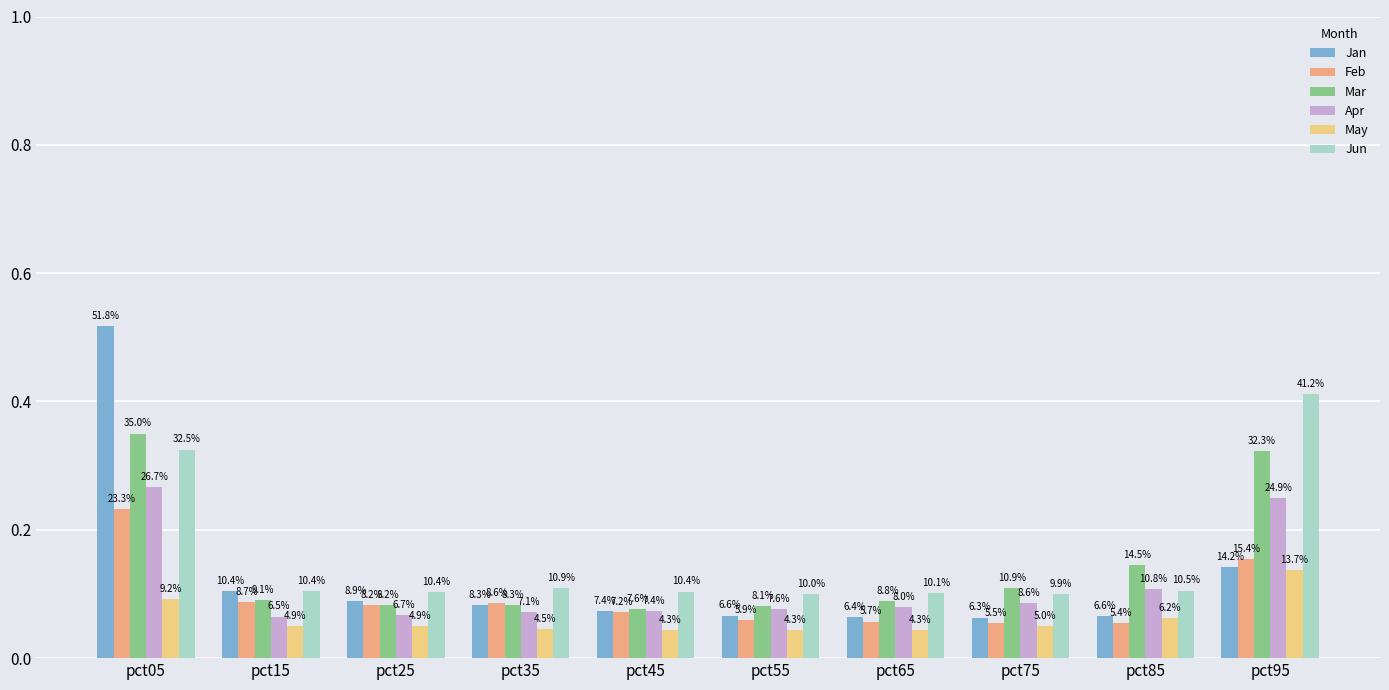

Which category has the highest value across all series?

pct05